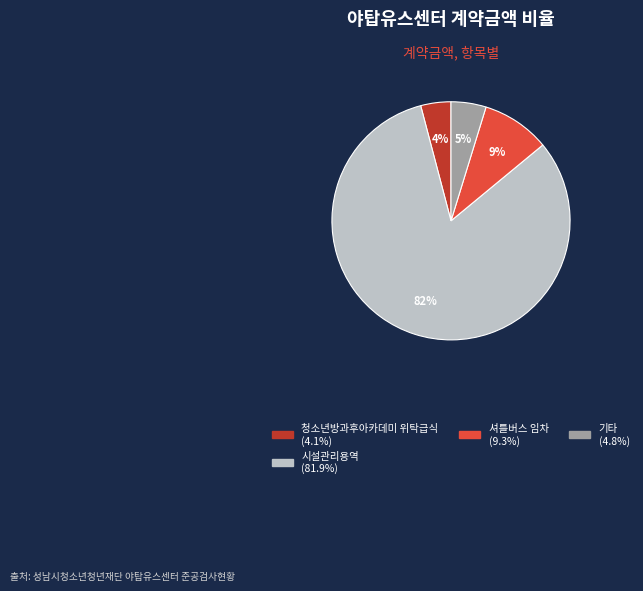

Is there a majority slice in this chart?

Yes